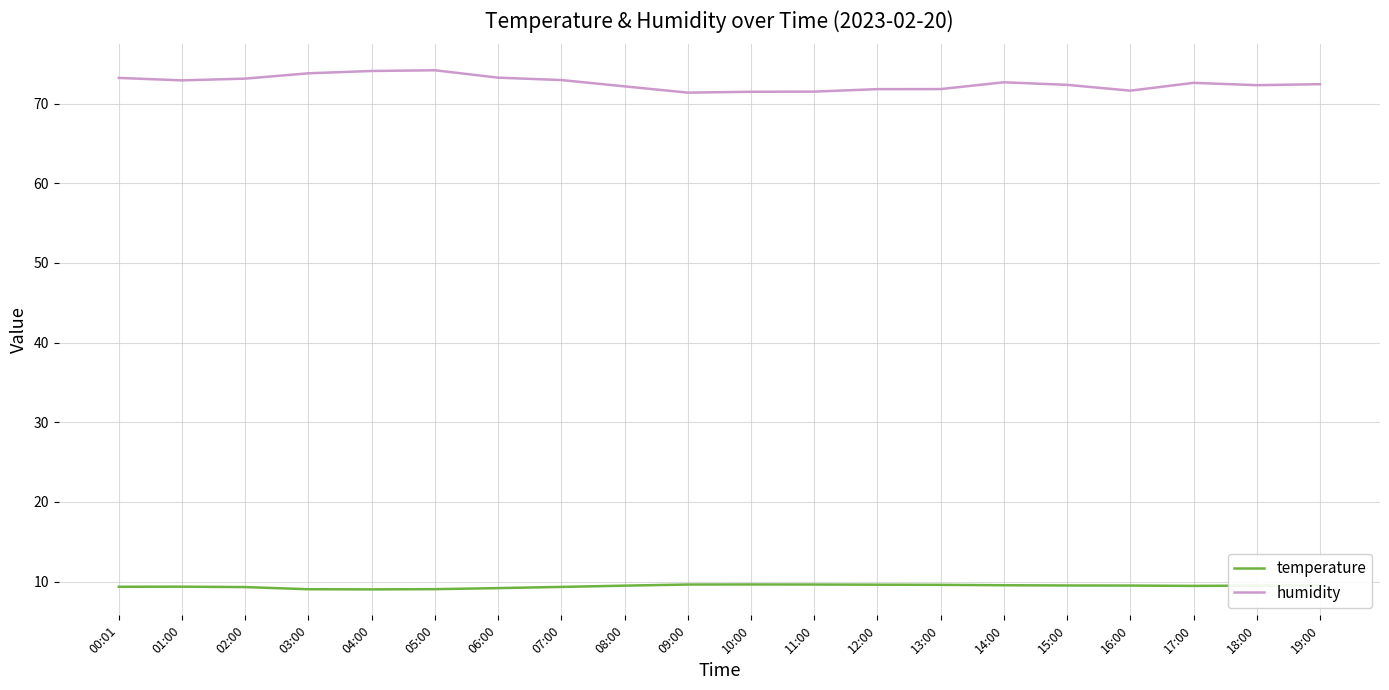

List the series in order of their overall mean, highest first.

humidity, temperature